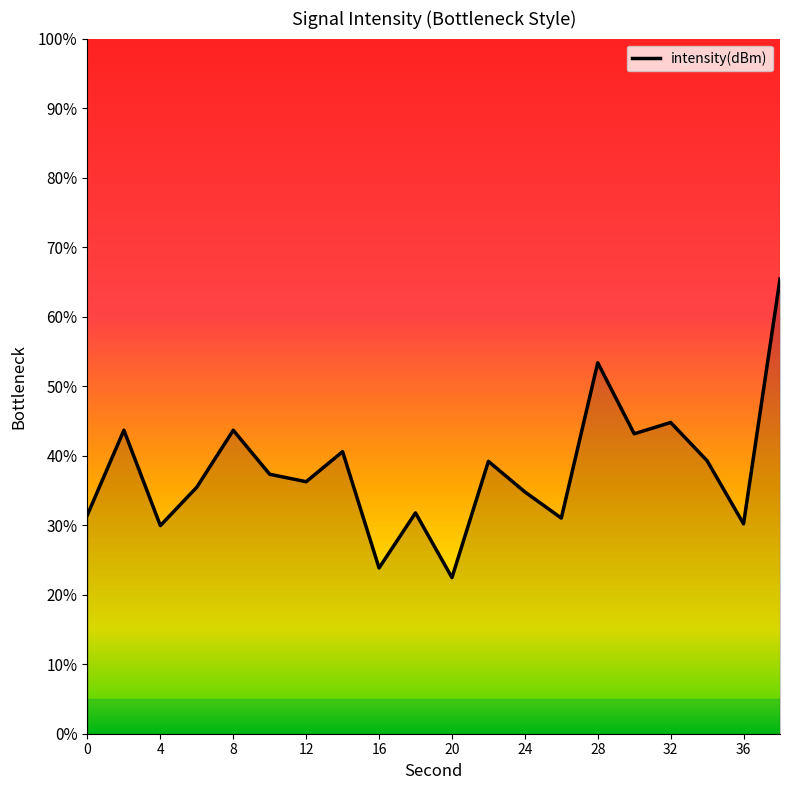

What is the difference between the maximum and minimum values?

43.0